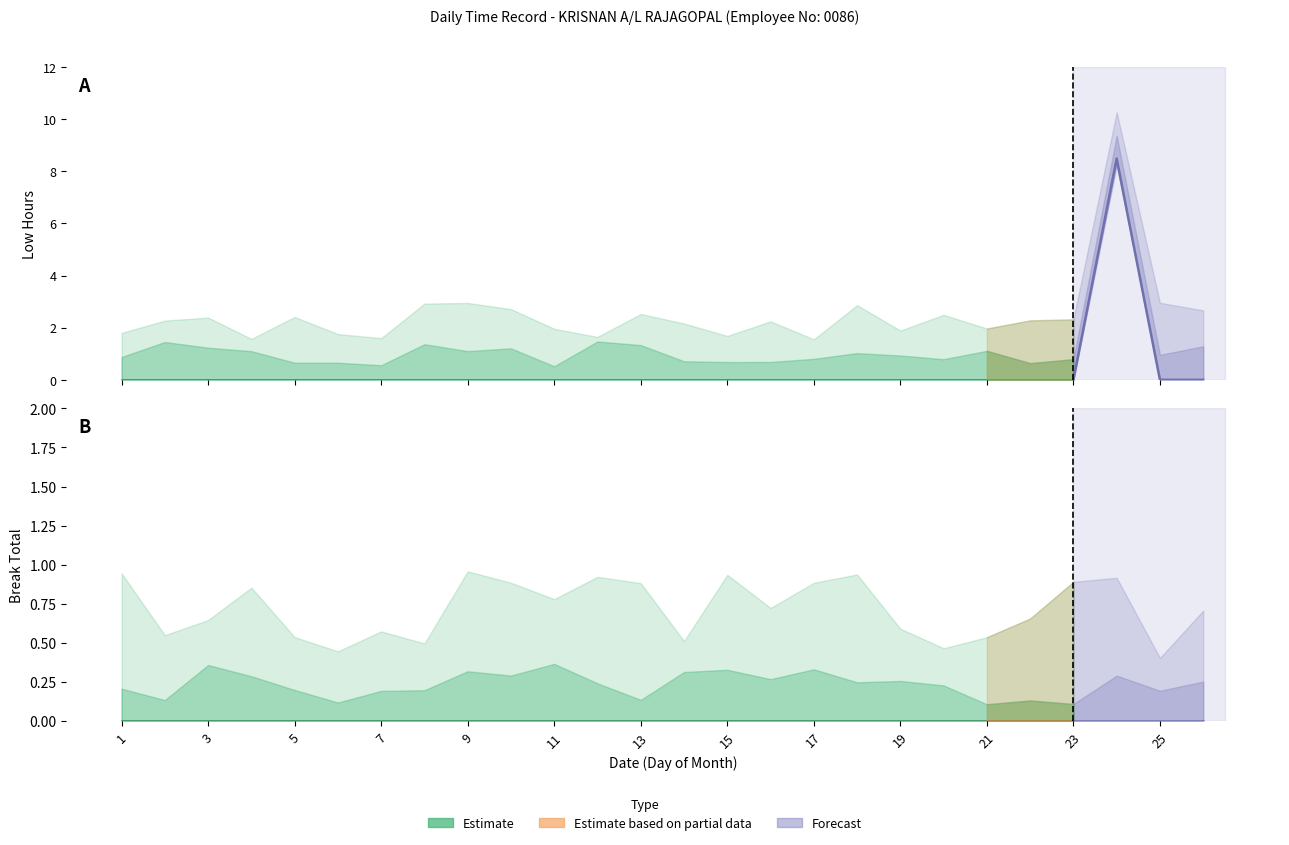

What is the maximum value for Low?

8.5